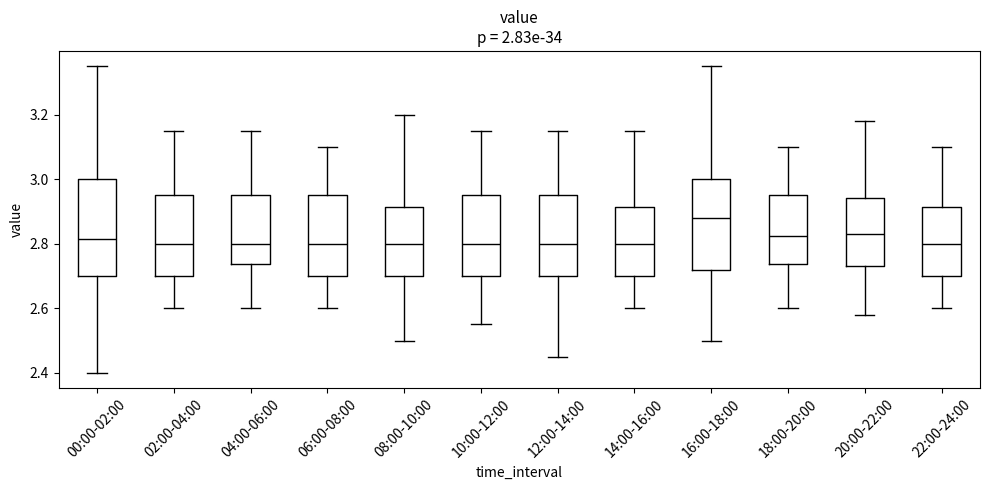

Reading left to right, transcribe this box plot: for each box, give where its median line is, the range the box spans, and where its two whiskers end, as read against the y-axis. The values are not printed on the chart, so give them approximately, as read against the axis.

00:00-02:00: median 2.82, box 2.70 to 3.00, whiskers 2.40 to 3.36
02:00-04:00: median 2.80, box 2.70 to 2.96, whiskers 2.60 to 3.16
04:00-06:00: median 2.80, box 2.74 to 2.96, whiskers 2.60 to 3.16
06:00-08:00: median 2.80, box 2.70 to 2.96, whiskers 2.60 to 3.10
08:00-10:00: median 2.80, box 2.70 to 2.92, whiskers 2.50 to 3.20
10:00-12:00: median 2.80, box 2.70 to 2.96, whiskers 2.56 to 3.16
12:00-14:00: median 2.80, box 2.70 to 2.96, whiskers 2.46 to 3.16
14:00-16:00: median 2.80, box 2.70 to 2.92, whiskers 2.60 to 3.16
16:00-18:00: median 2.88, box 2.72 to 3.00, whiskers 2.50 to 3.36
18:00-20:00: median 2.82, box 2.74 to 2.96, whiskers 2.60 to 3.10
20:00-22:00: median 2.84, box 2.74 to 2.94, whiskers 2.58 to 3.18
22:00-24:00: median 2.80, box 2.70 to 2.92, whiskers 2.60 to 3.10